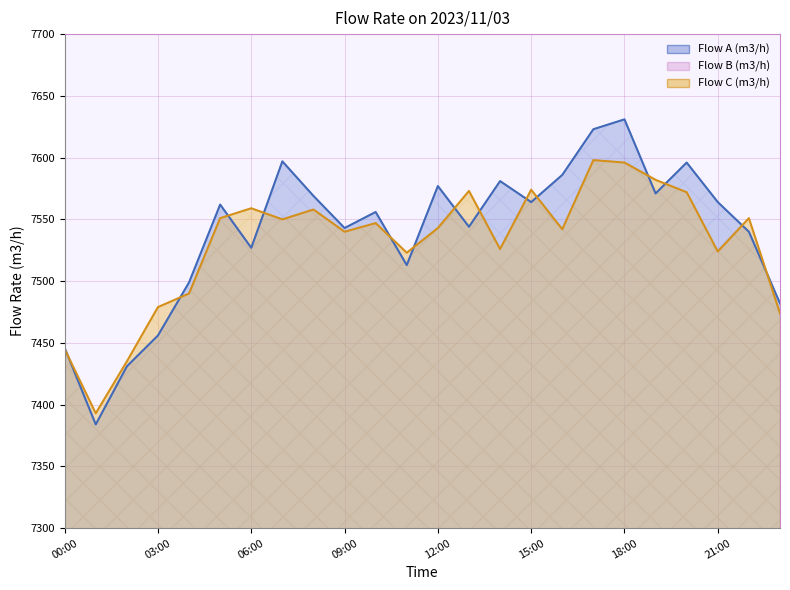

Reading left to right, list all the values displayed in this chart.

Flow A (m3/h): 7446	7384	7431	7456	7499	7562	7527	7597	7569	7543	7556	7513	7577	7544	7581	7564	7586	7623	7631	7571	7596	7564	7540	7482
Flow C (m3/h): 7445	7393	7435	7479	7490	7551	7559	7550	7558	7540	7547	7523	7543	7573	7526	7574	7542	7598	7596	7582	7572	7524	7551	7474